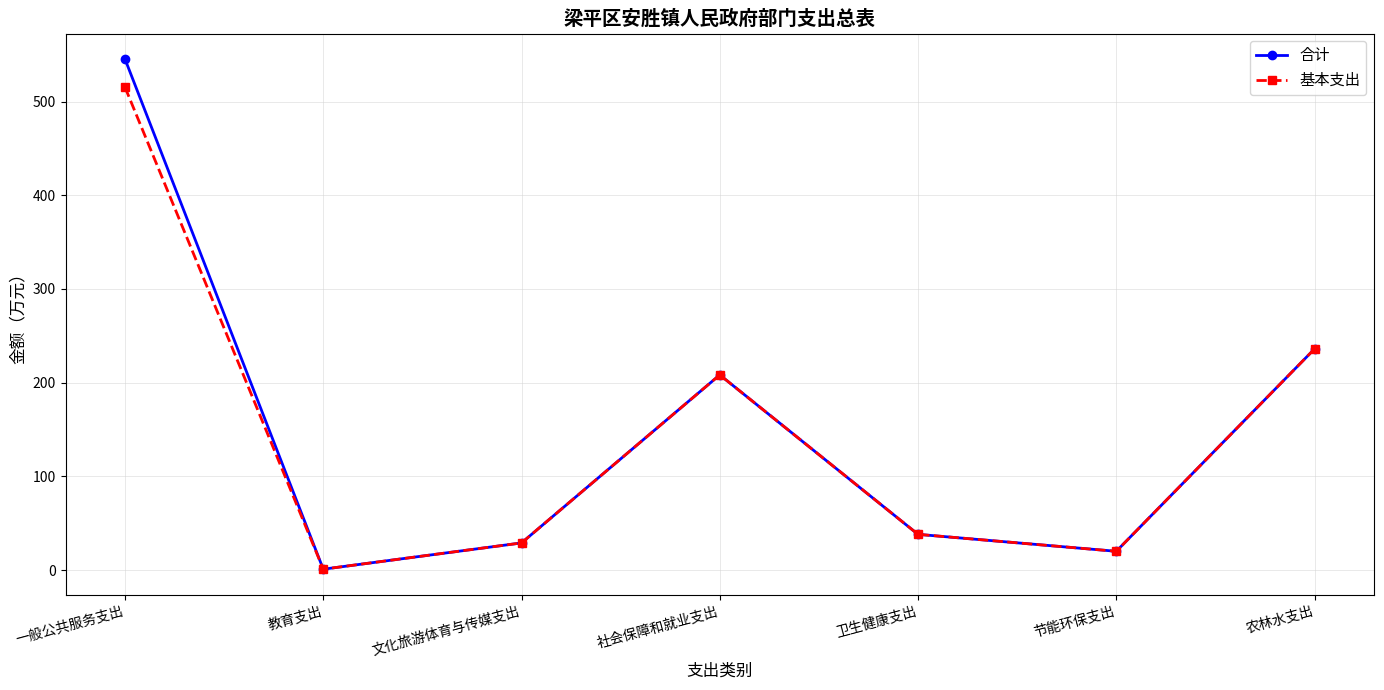

What is the difference between the second highest and minimum values in the 基本支出 series?

235.1